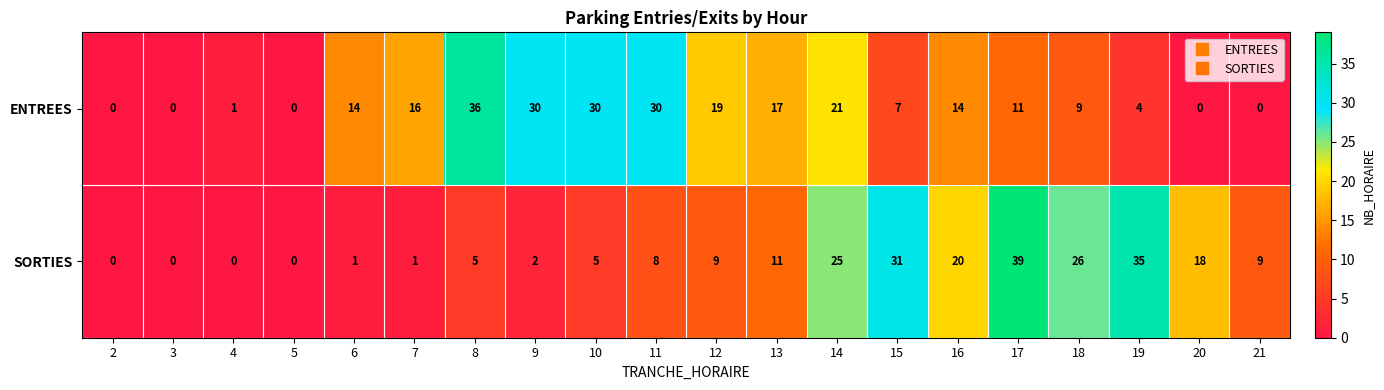

What is the total value across all series at 18?

35